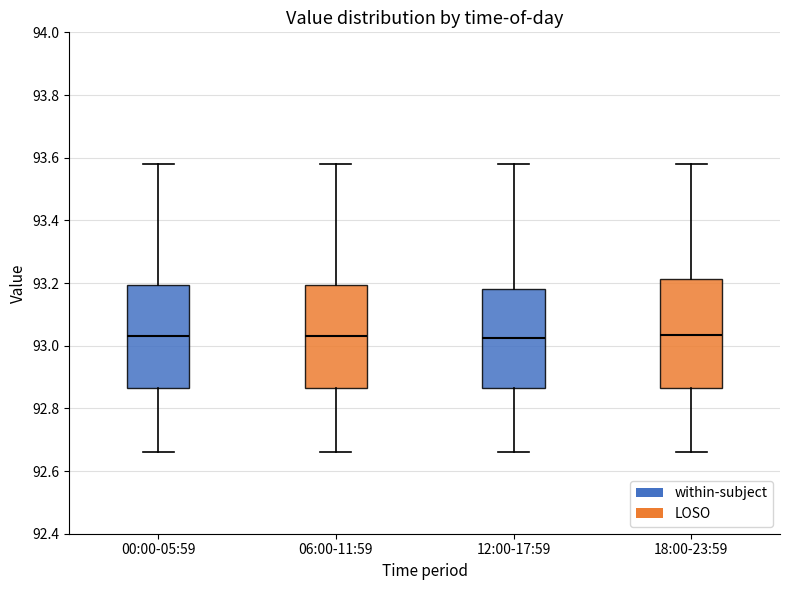

Reading left to right, read every box against the y-axis: the position of its median line, the range the box covers, and the ends of its whiskers. The values are not printed on the chart, so give them approximately, as read against the axis.

00:00-05:59: median 93.04, box 92.86 to 93.20, whiskers 92.66 to 93.58
06:00-11:59: median 93.04, box 92.86 to 93.20, whiskers 92.66 to 93.58
12:00-17:59: median 93.02, box 92.86 to 93.18, whiskers 92.66 to 93.58
18:00-23:59: median 93.04, box 92.86 to 93.22, whiskers 92.66 to 93.58